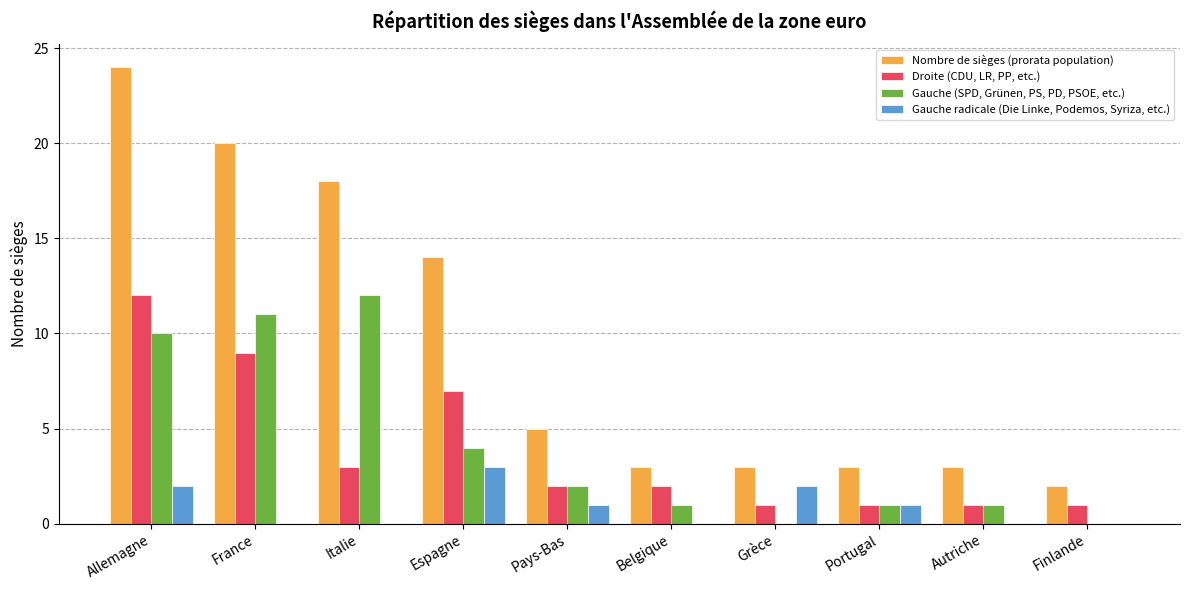

Which series changed the most between Italie and Belgique?

Nombre de sièges (prorata population)